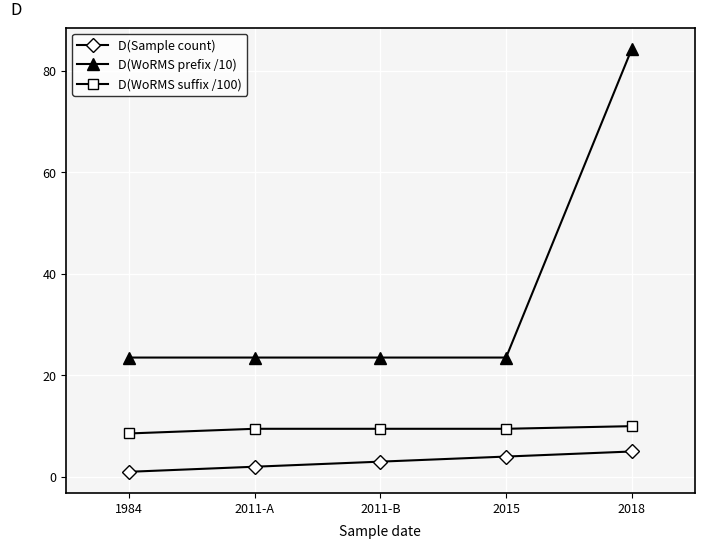

True or false: D(Sample count) has more than 1 interior local peaks.

False